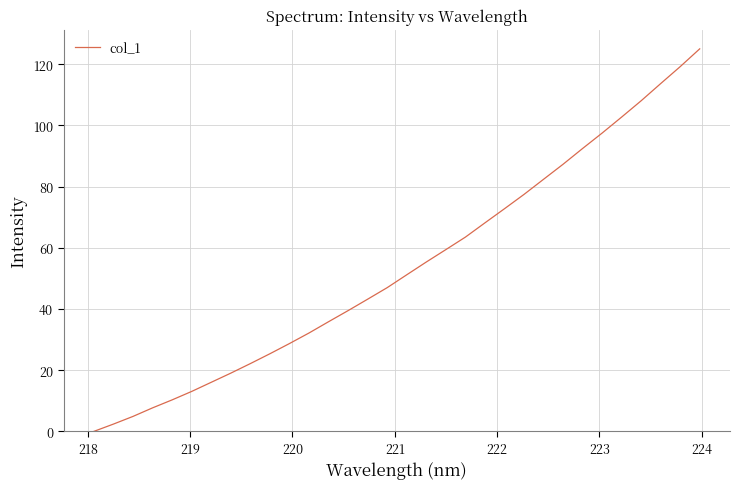

What is the maximum value shown in the chart?

125.0